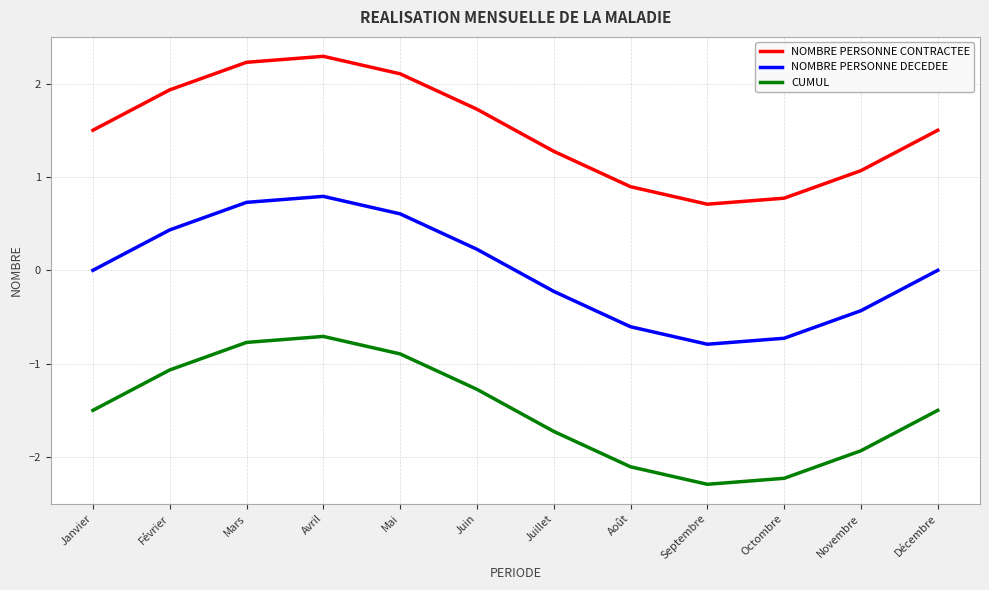

What position from the left is Octombre?

10